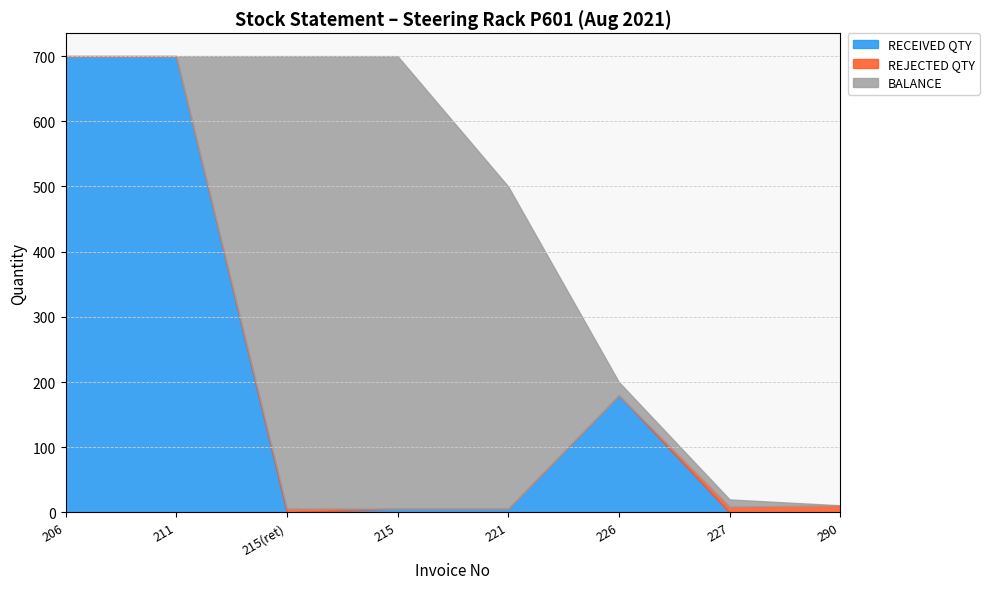

Reading left to right, what are all the values shown in this chart?

RECEIVED QTY: 700	700	0	6	6	180	0	0
REJECTED QTY: 0	0	6	0	0	0	9	11
BALANCE: 0	0	694	694	494	20	11	0